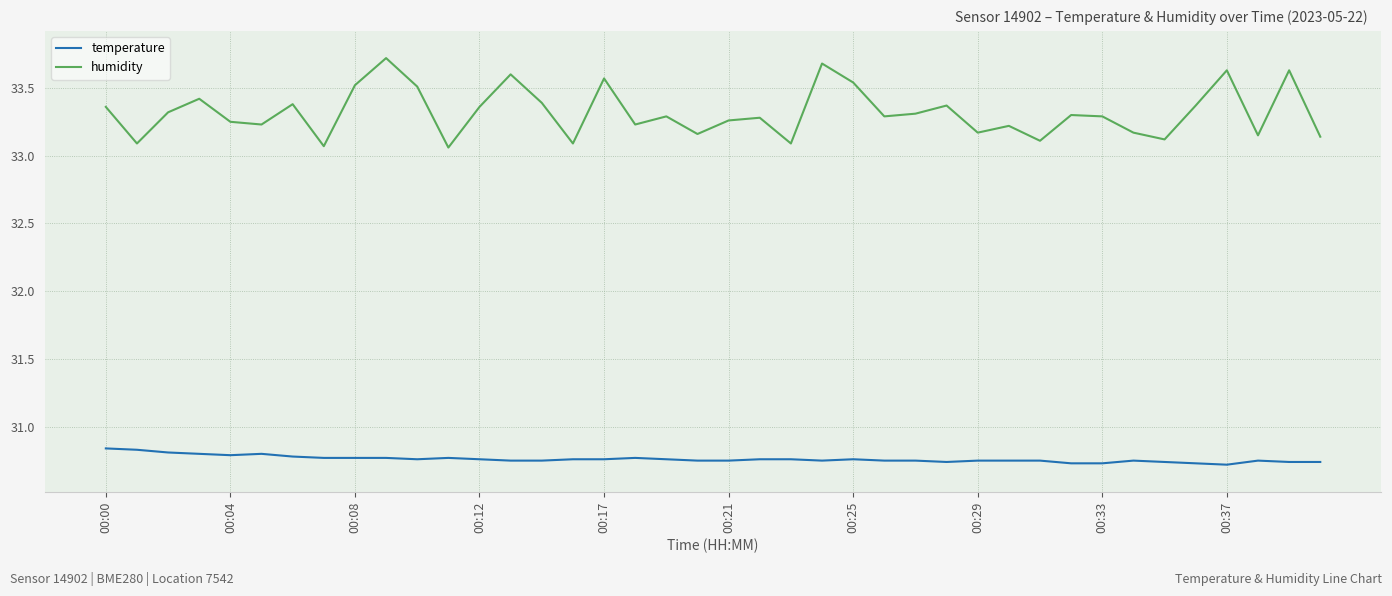

List the series in order of their overall mean, highest first.

humidity, temperature